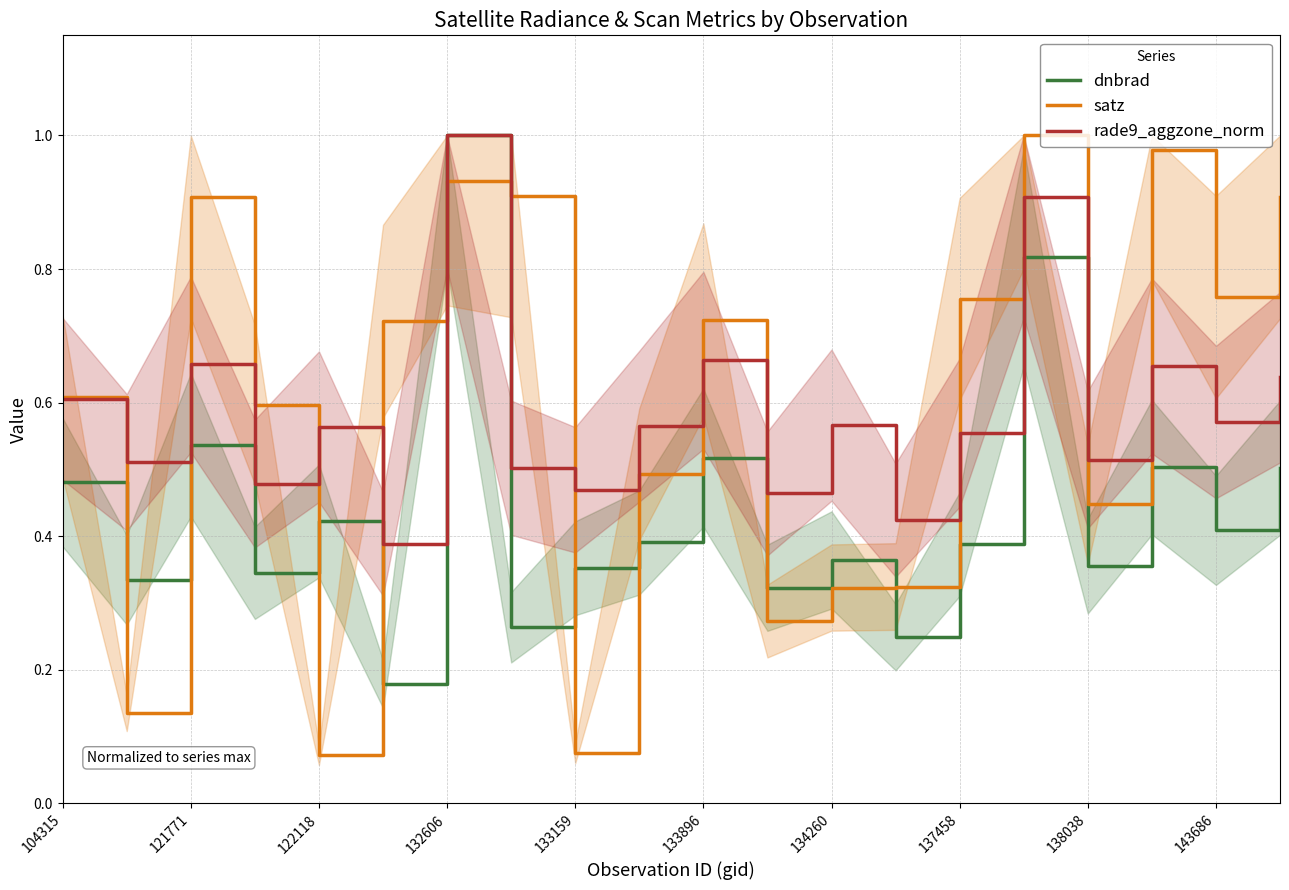

True or false: rade9_aggzone_norm and dnbrad cross at least once.

False